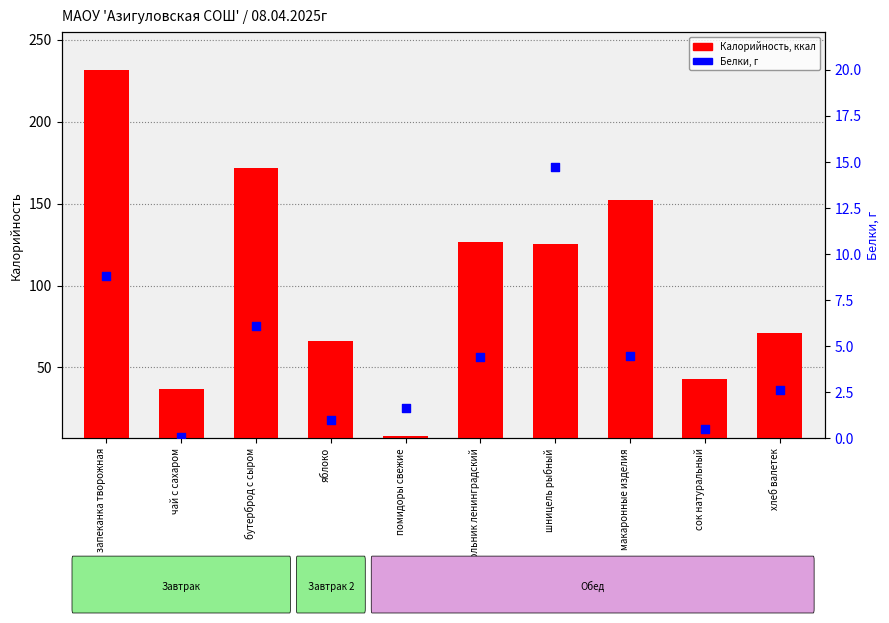

At how many categories does at least one series exceed 162?

2